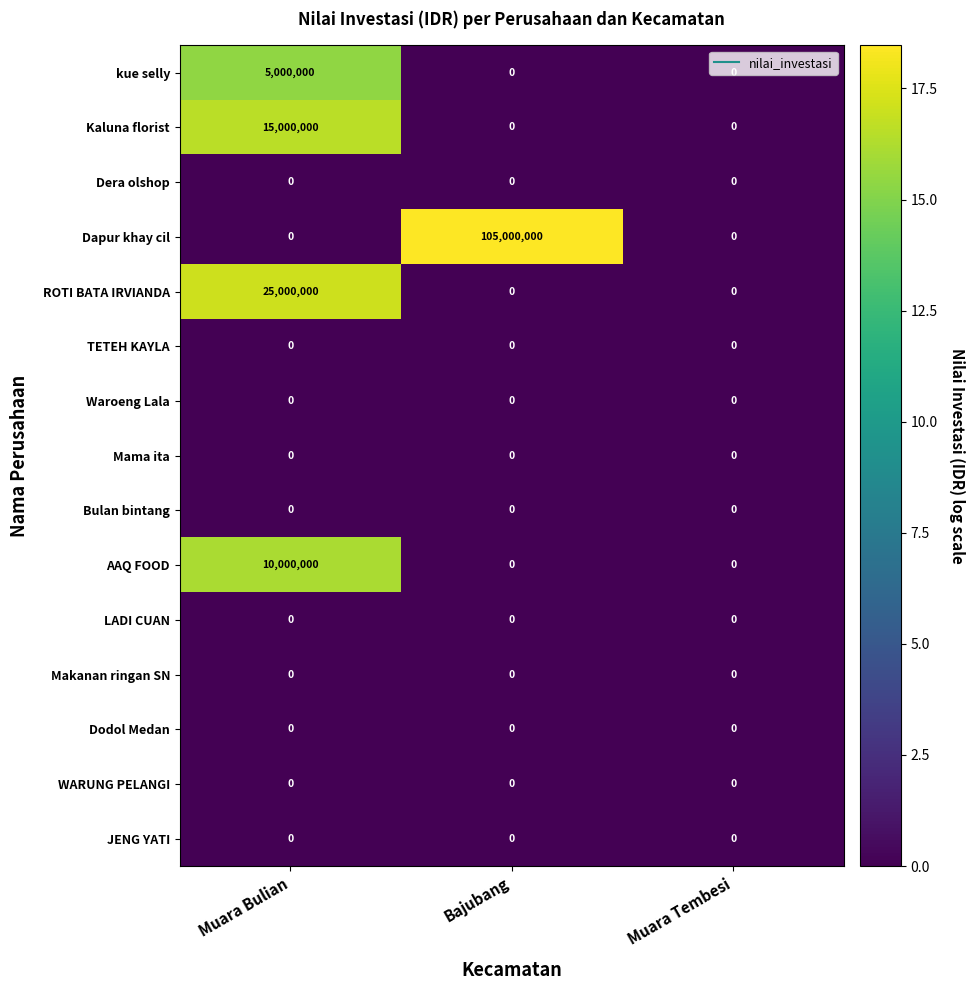

At how many categories does at least one series exceed 17?

2